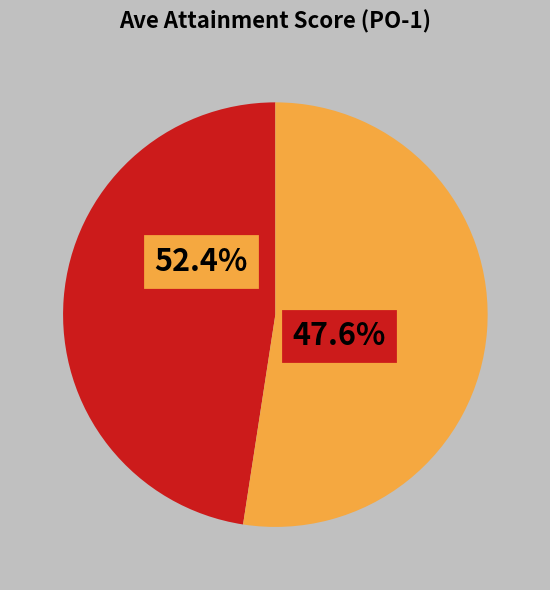

To the nearest percent, what is the difference between the B Tech CSE and B Tech IT slice percentages?

5%